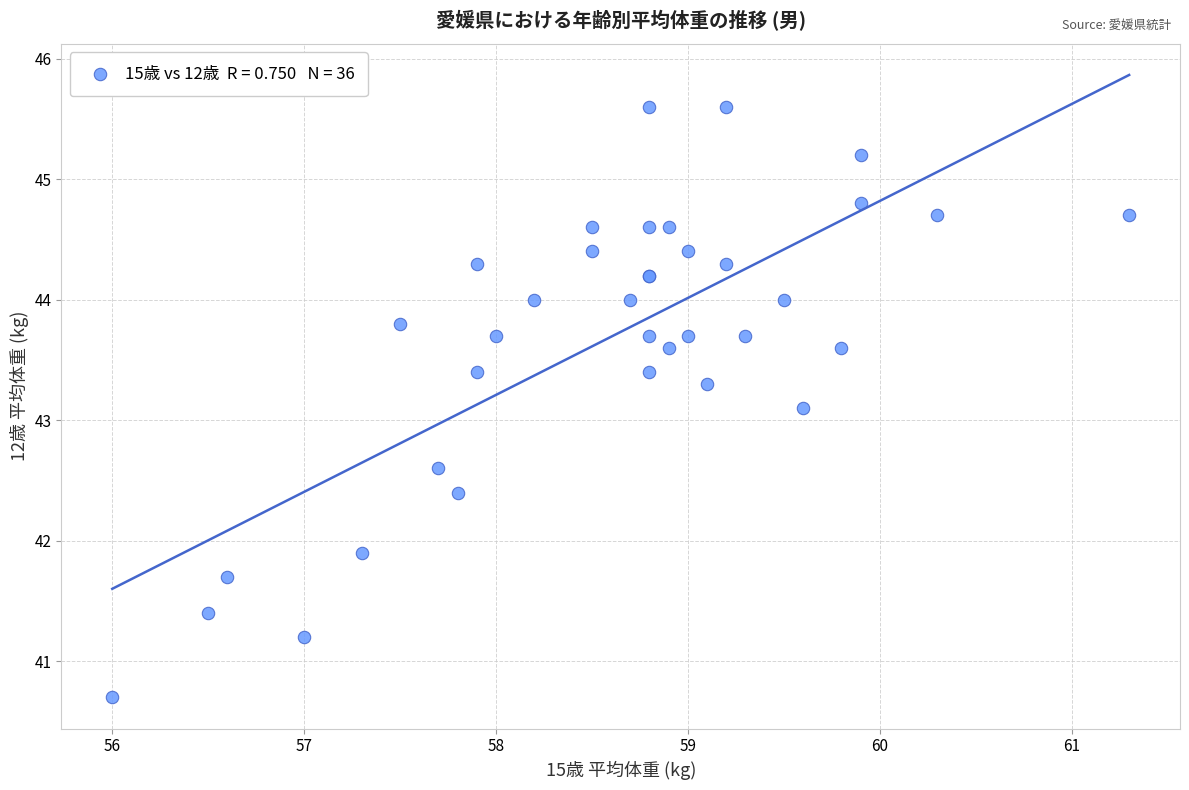

What Y value in the scatter plot is closest to 43?

43.1